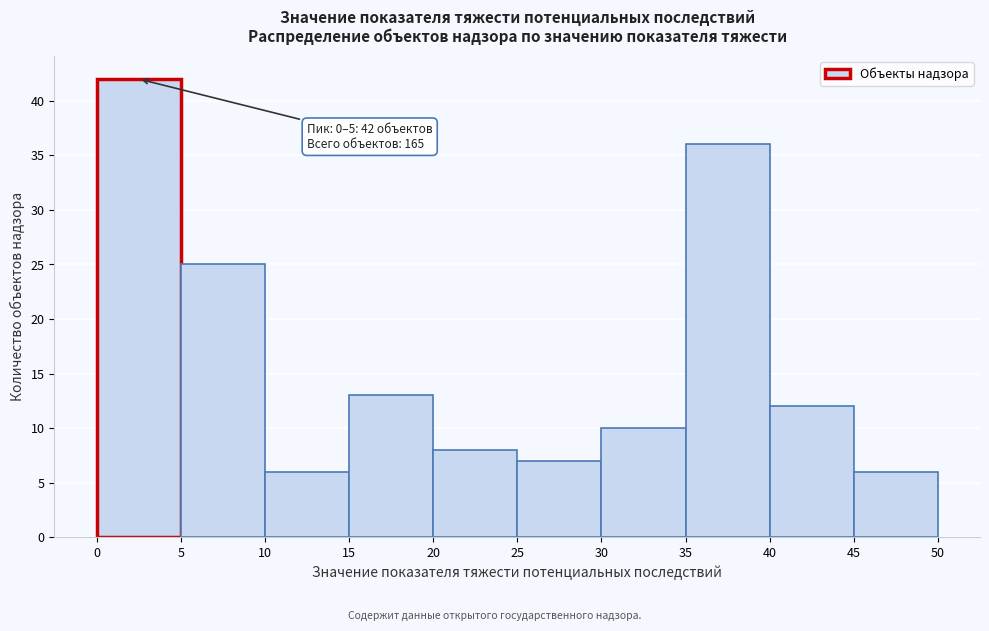

Which range on the x-axis has the tallest bar?

0 to 5